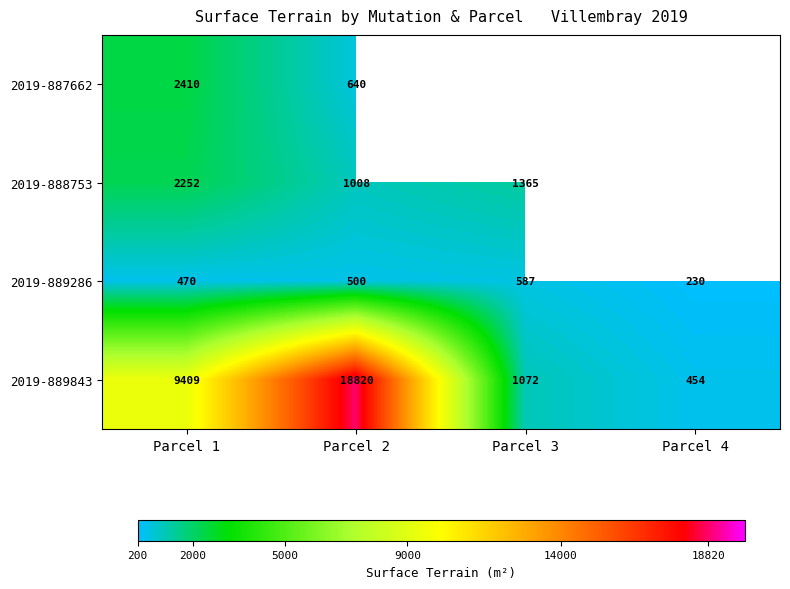

What is the greatest value displayed?

18820.0